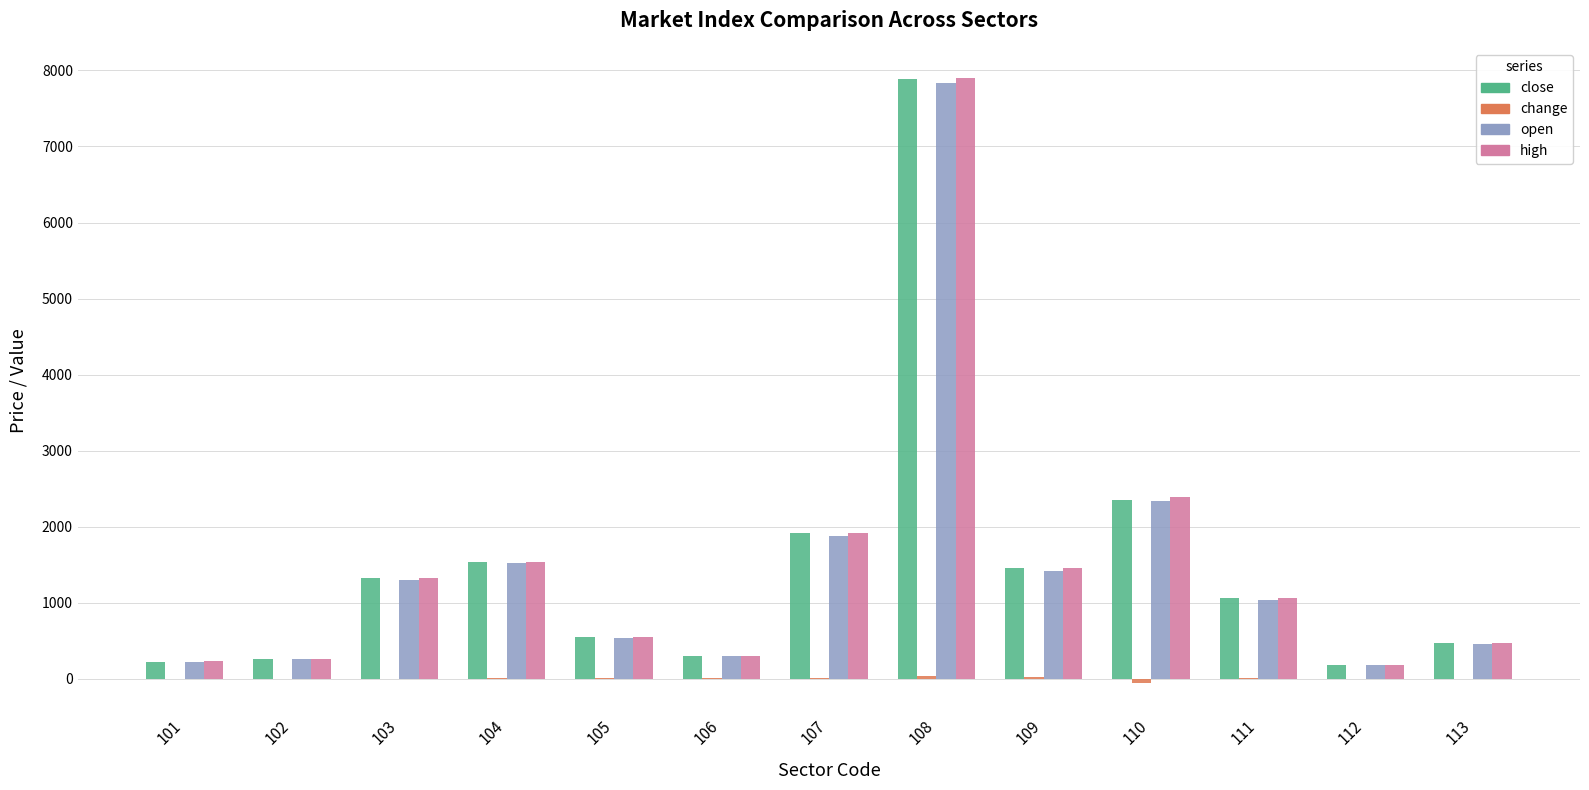

What is the difference between the close values at 107 and 108?

5981